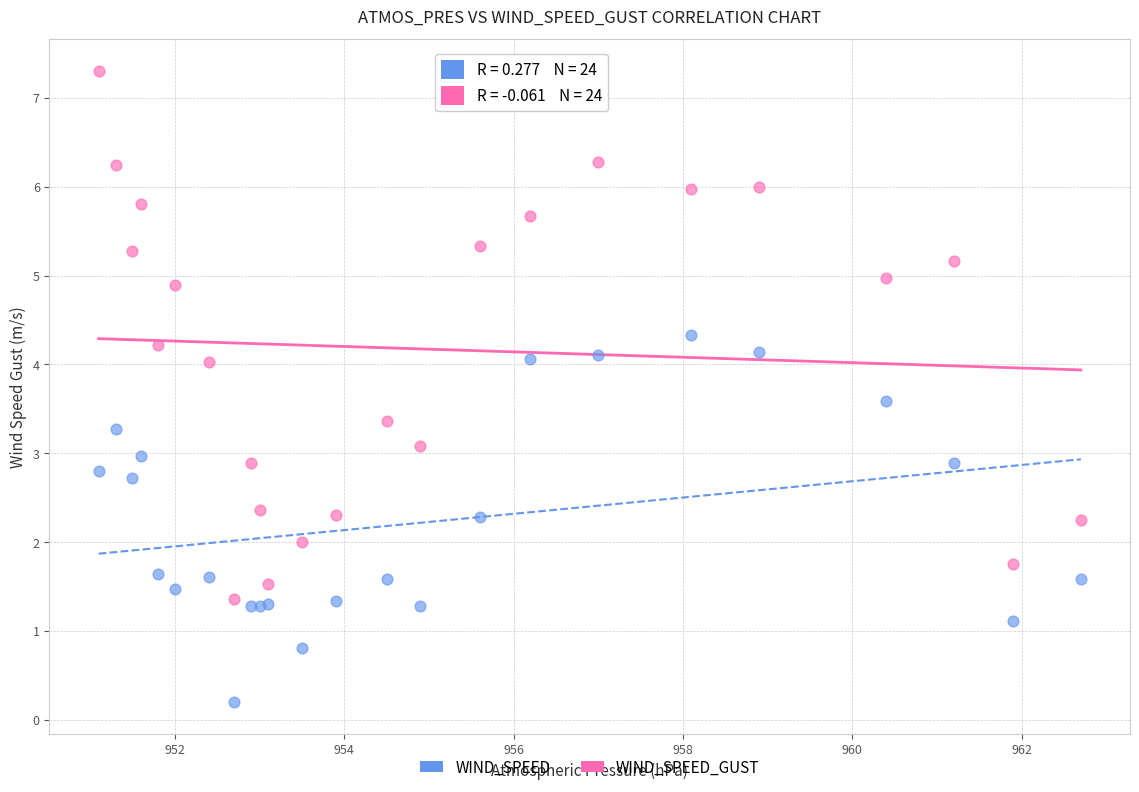

Which series reaches the minimum Y coordinate?

WIND_SPEED